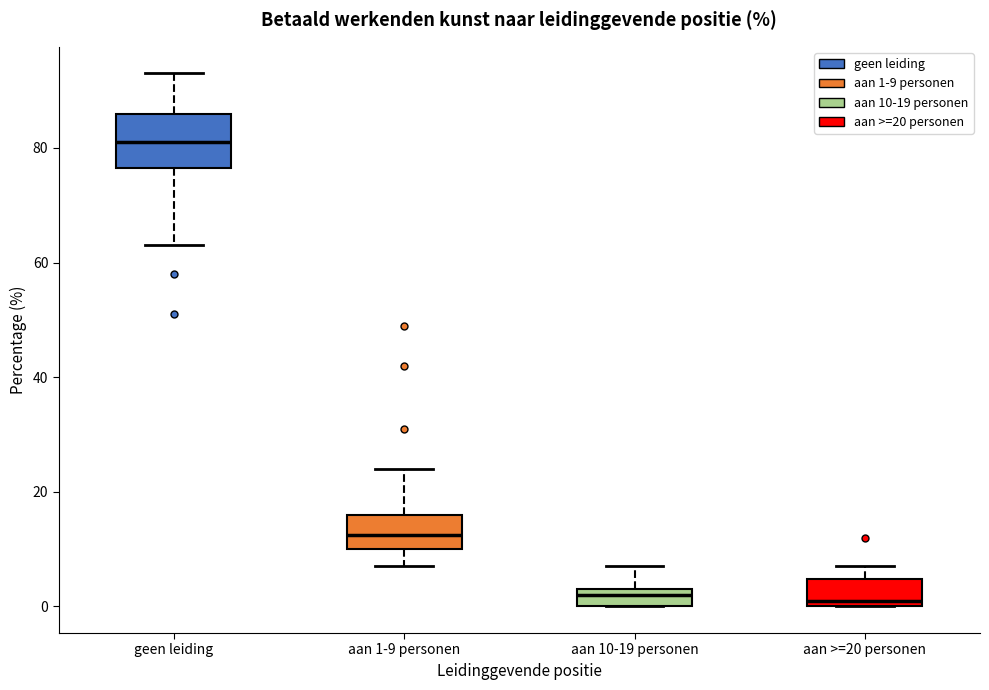

Reading left to right, transcribe this box plot: for each box, give where its median line is, the range the box spans, and where its two whiskers end, as read against the y-axis. The values are not printed on the chart, so give them approximately, as read against the axis.

geen leiding: median 82, box 76 to 86, whiskers 64 to 94
aan 1-9 personen: median 12, box 10 to 16, whiskers 8 to 24
aan 10-19 personen: median 2, box 0 to 4, whiskers 0 to 8
aan >=20 personen: median 2, box 0 to 4, whiskers 0 to 8